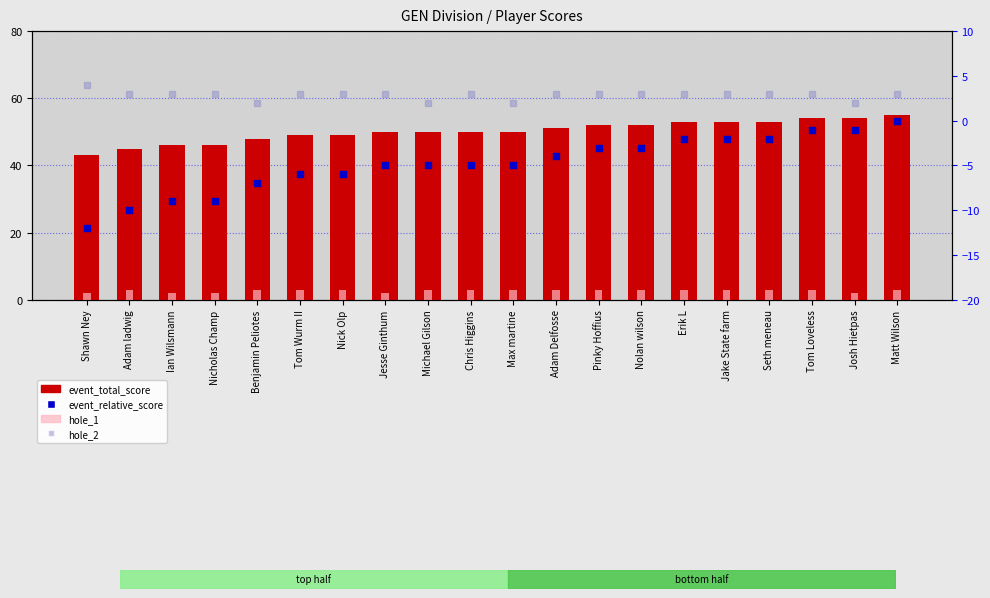

Which series reaches the maximum Y coordinate?

event_total_score